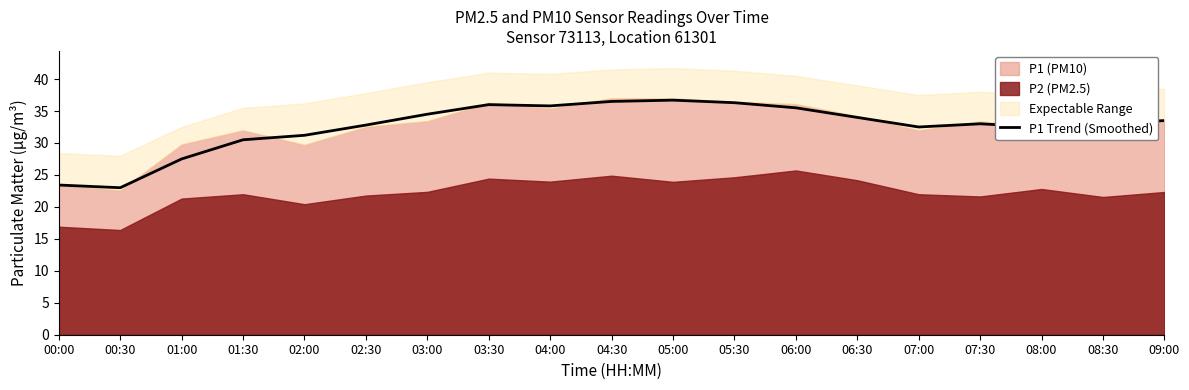

Which category has the lowest value across all series?

00:30